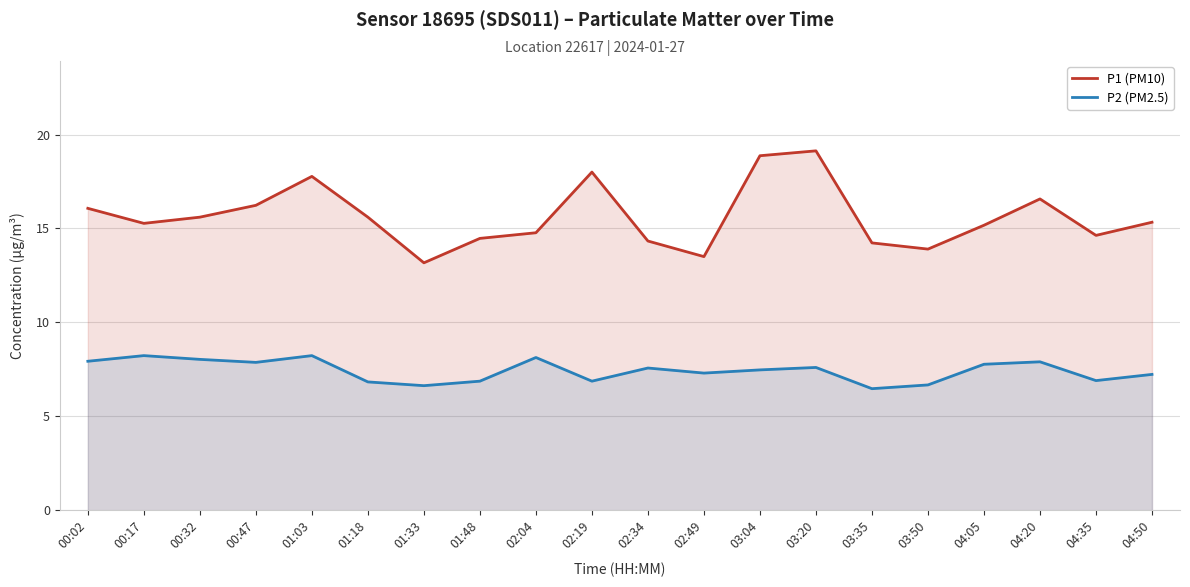

At which label is P2 (PM2.5) closest to 7?

04:35